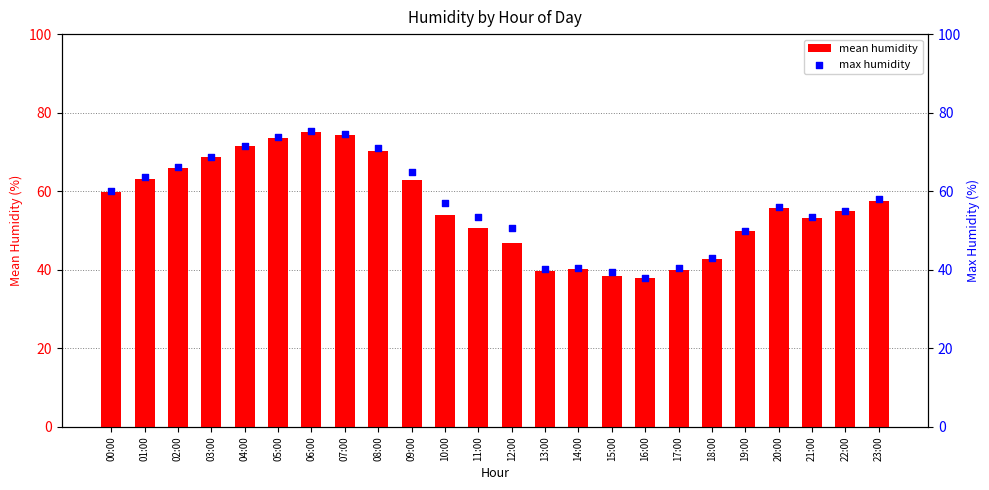

Is the value of mean humidity at 16:00 greater than the value of max humidity at 06:00?

No